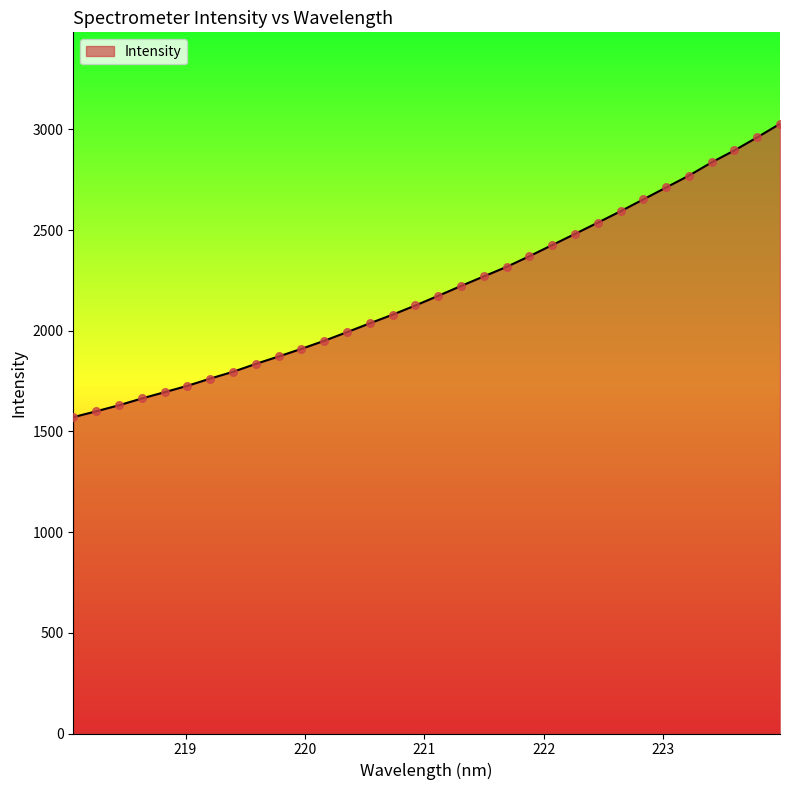

What is the greatest value displayed?

3027.8